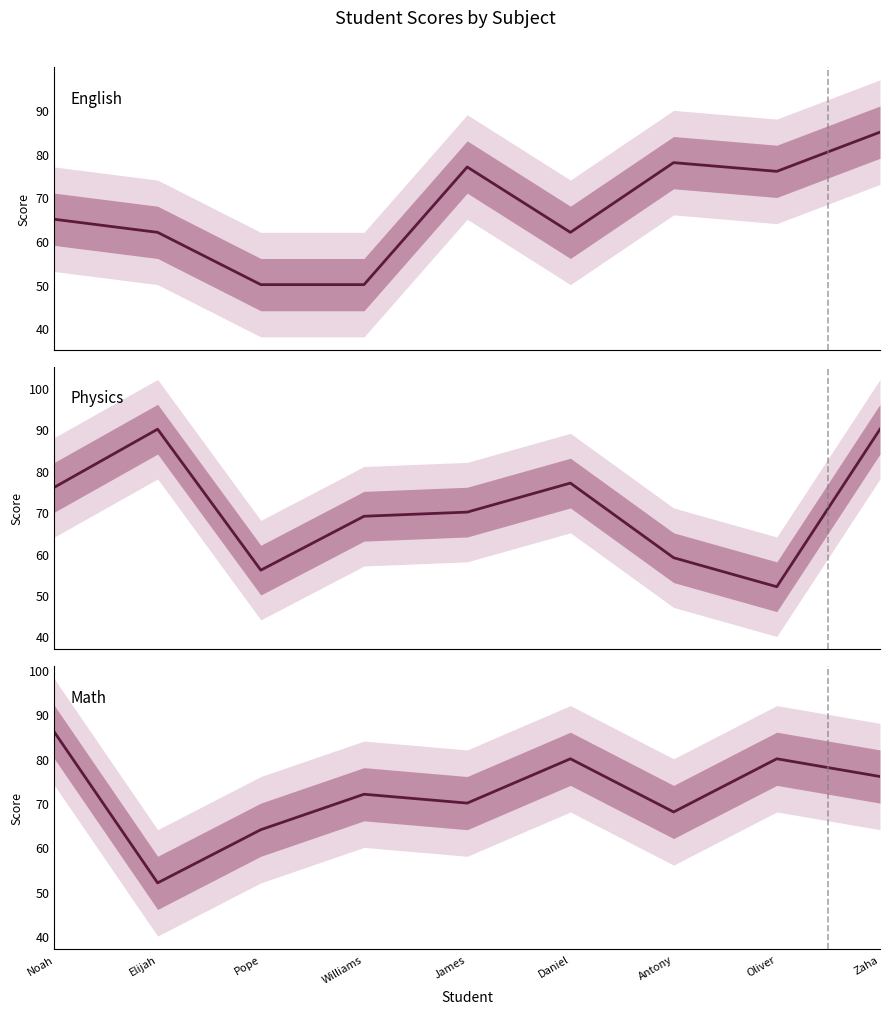

Reading right to left, list all the values displayed in this chart.

English: 85	76	78	62	77	50	50	62	65
Physics: 90	52	59	77	70	69	56	90	76
Math: 76	80	68	80	70	72	64	52	86